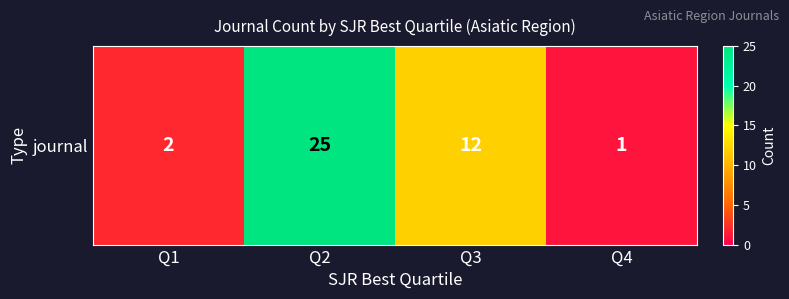

Rank the categories by value from lowest to highest.

Q4, Q1, Q3, Q2